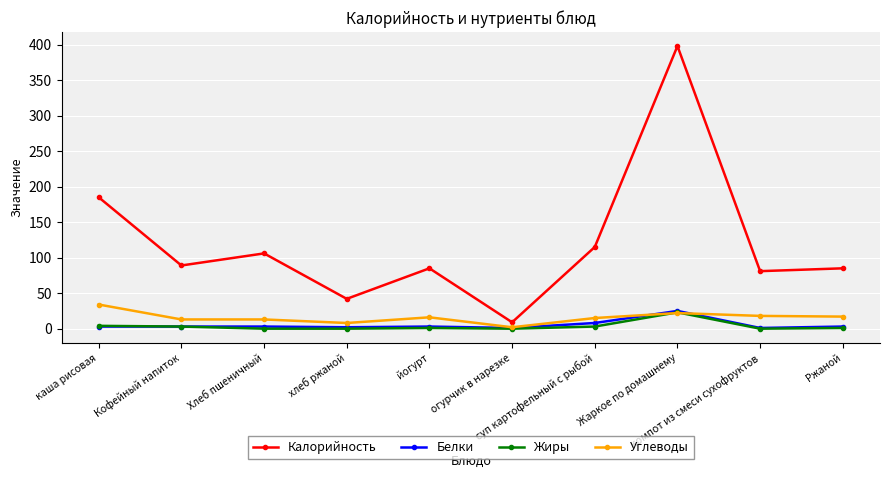

What is the average value of the Углеводы series?

16